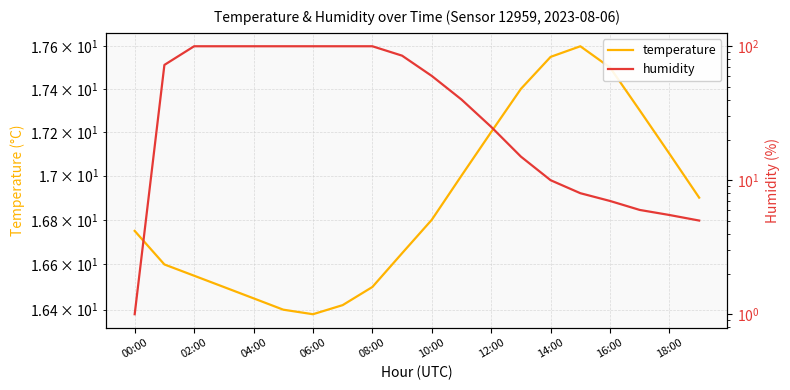

The humidity series shows 8.3 at 18:00. True or false?

False